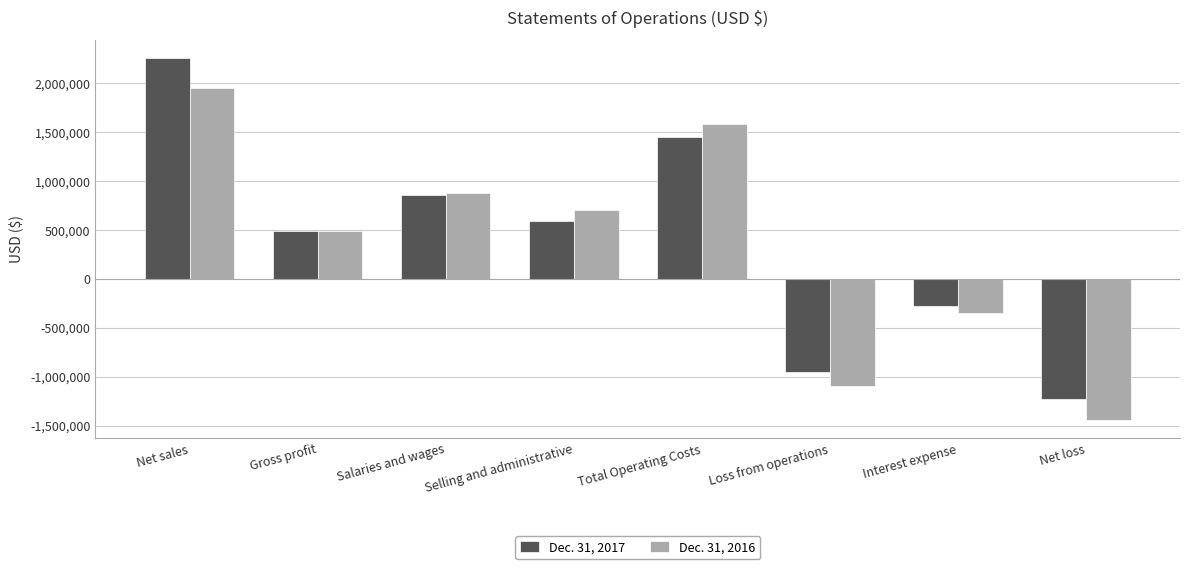

At which category is the sum across all series the highest?

Net sales